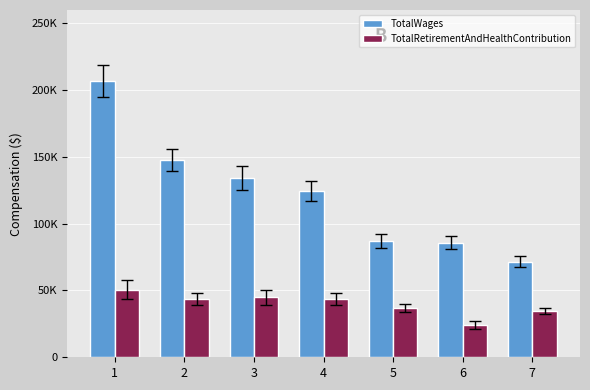

Does the chart contain any negative values?

No